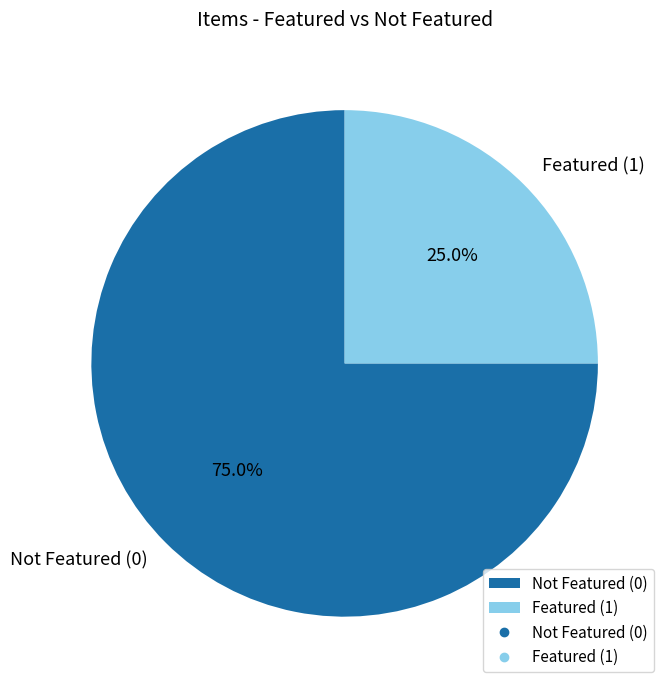

Count the number of slices in the pie.

2